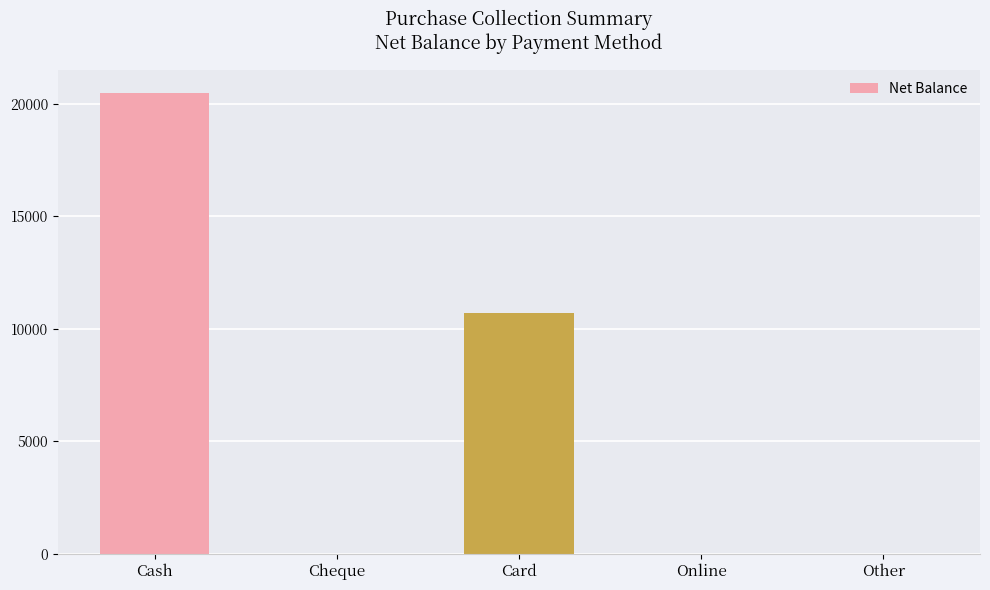

Which label corresponds to the largest value in the chart?

Cash